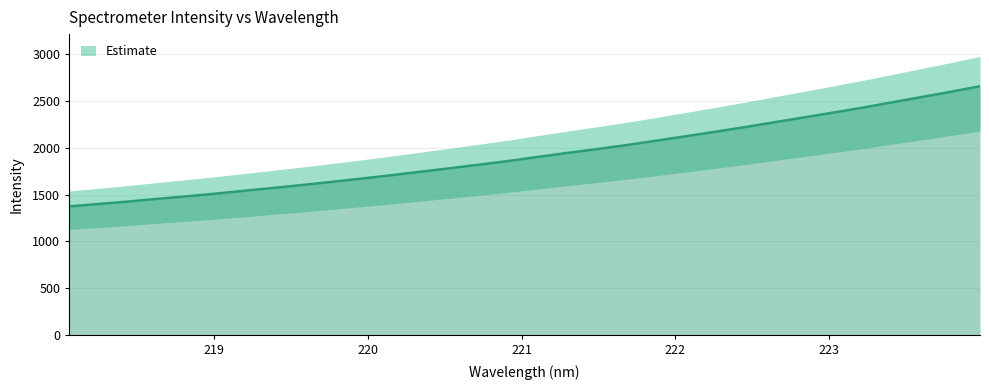

What is the value of the 5th point from the left?

1482.2